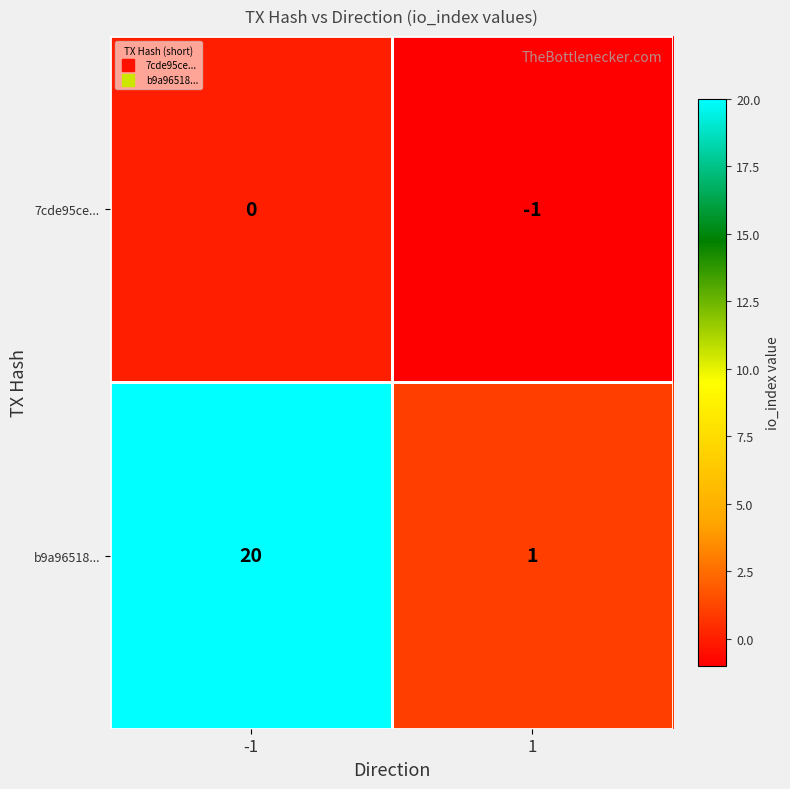

What is the difference between the b9a96518... values at 1 and -1?

19